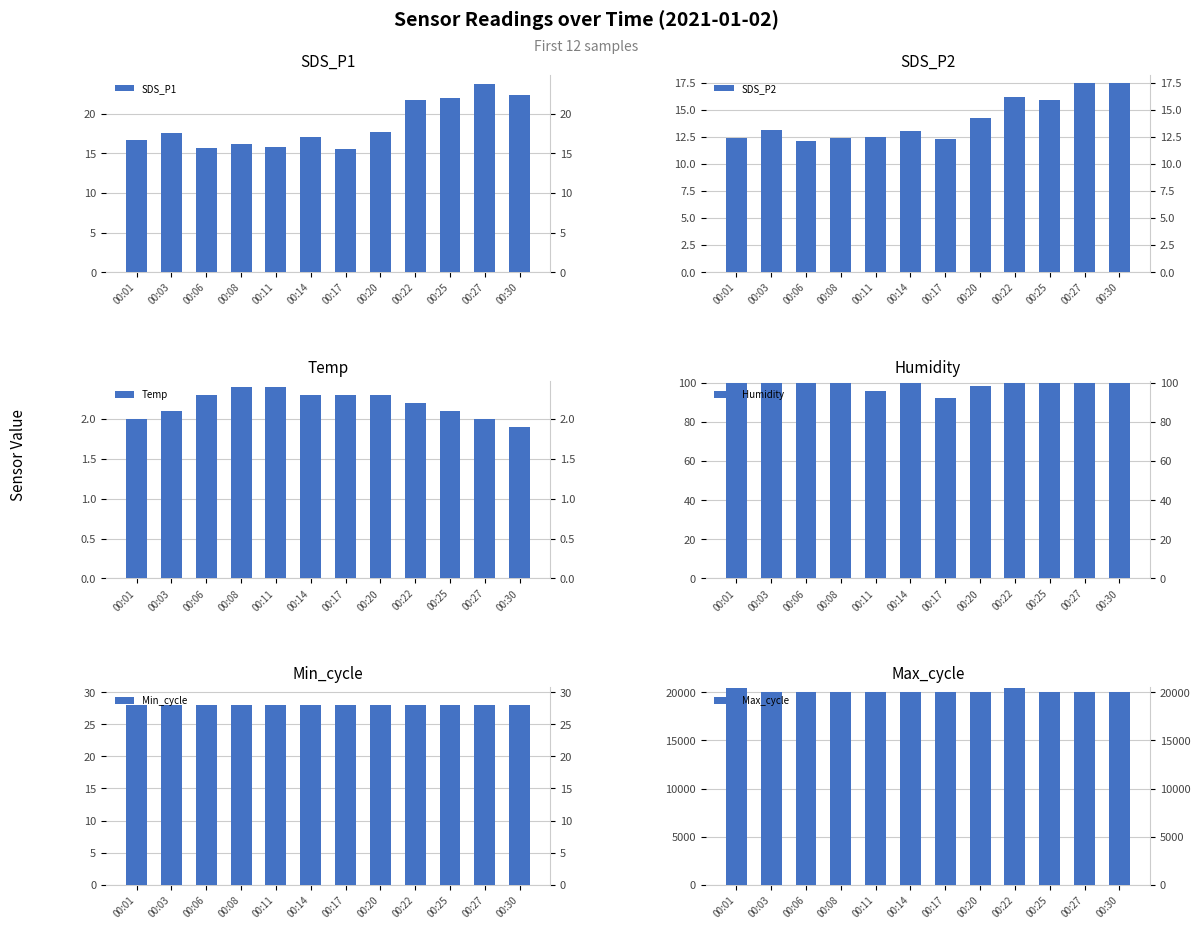

At how many categories does at least one series exceed 4760?

12